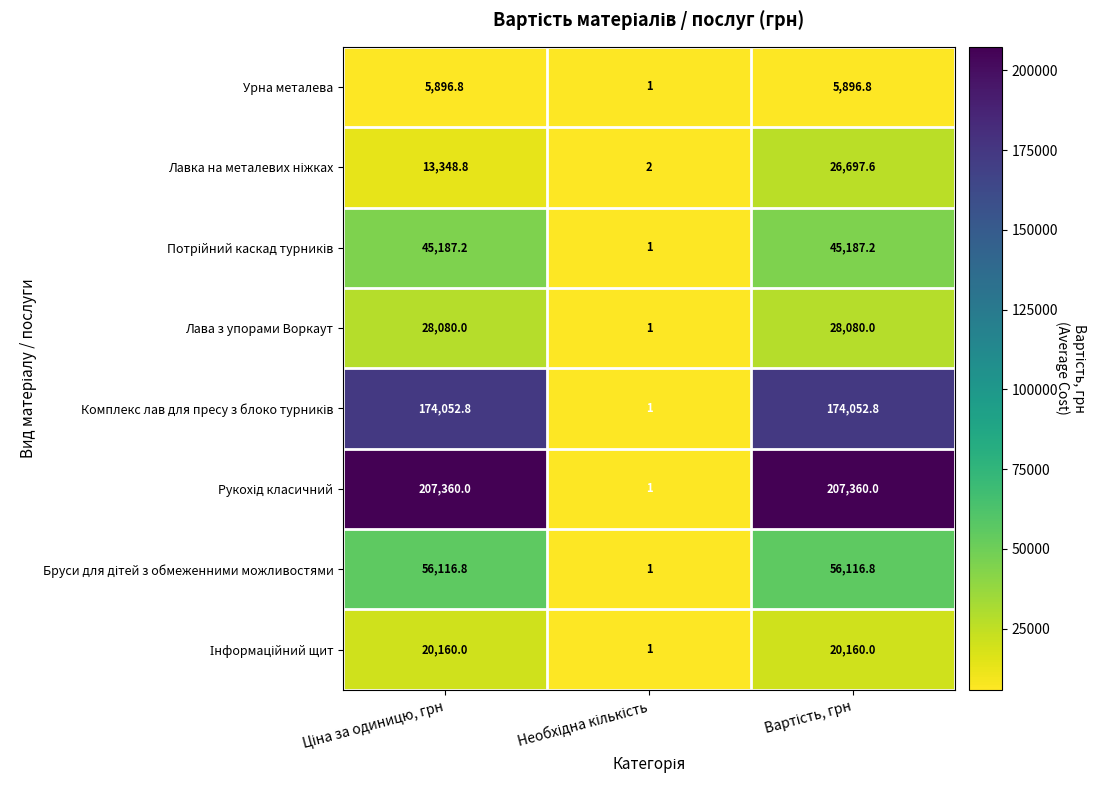

What is the smallest value displayed?

1.0